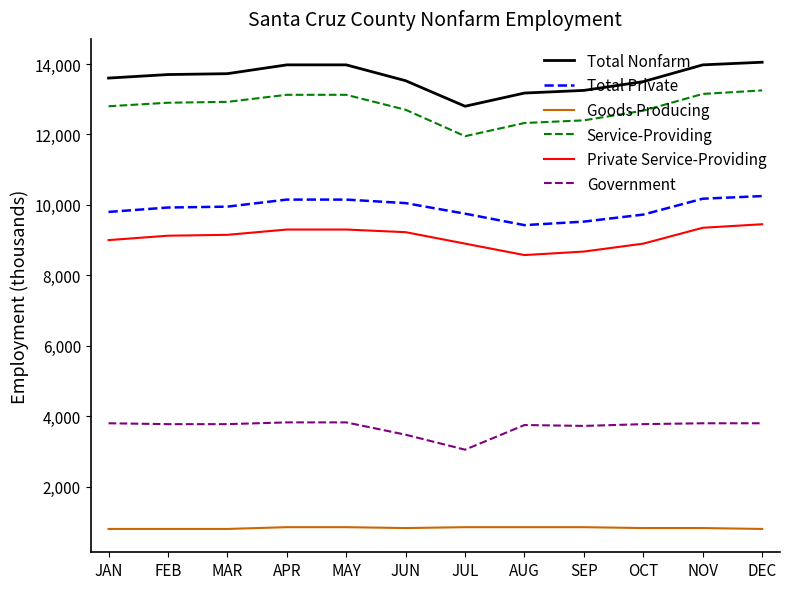

What is the maximum value for Government?

3825